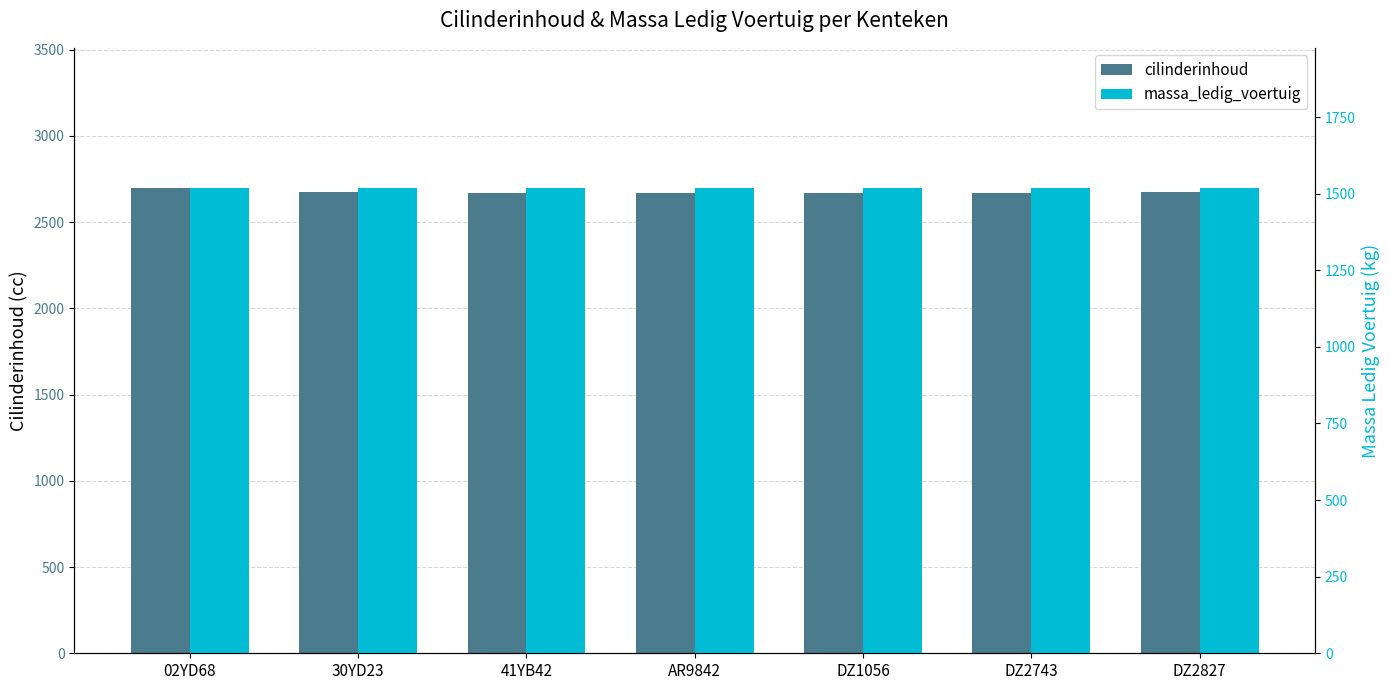

What is the average value of the cilinderinhoud series?

2676